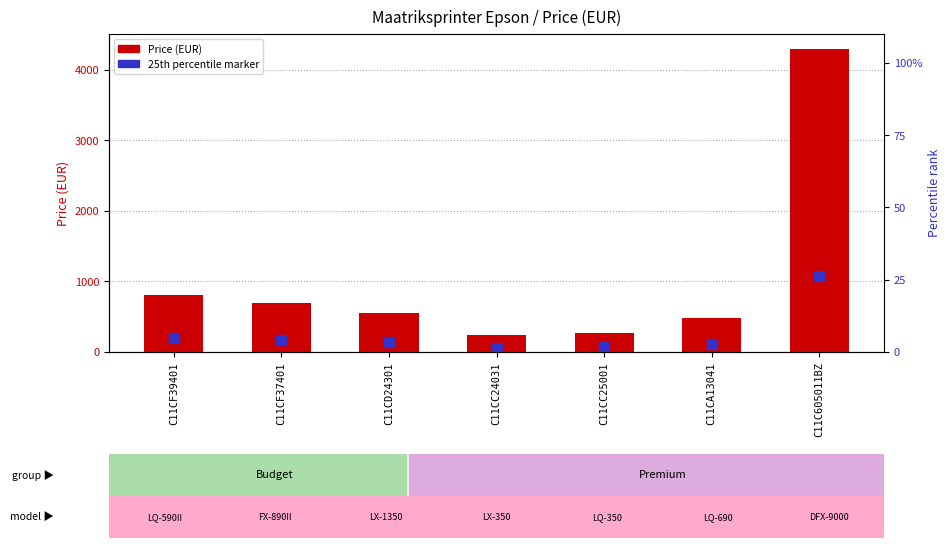

What is the change in value from C11CD24301 to C11C605011BZ?

+3743.1